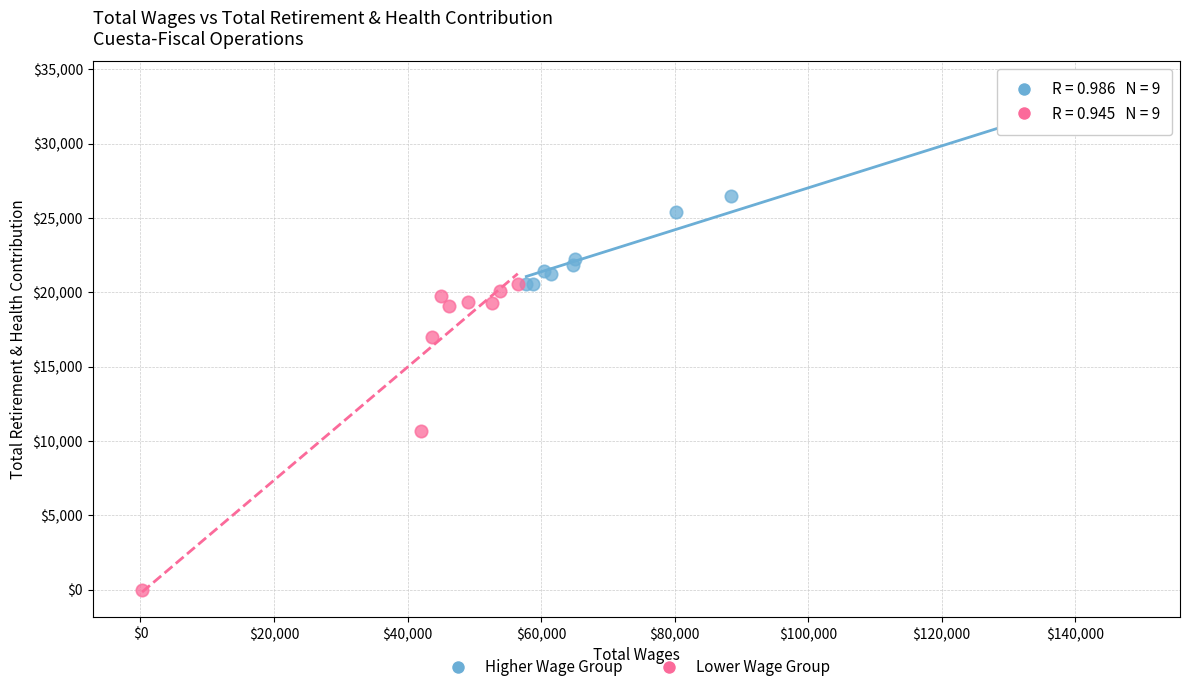

Which series has the largest Y range (max minus min)?

Lower Wage Group